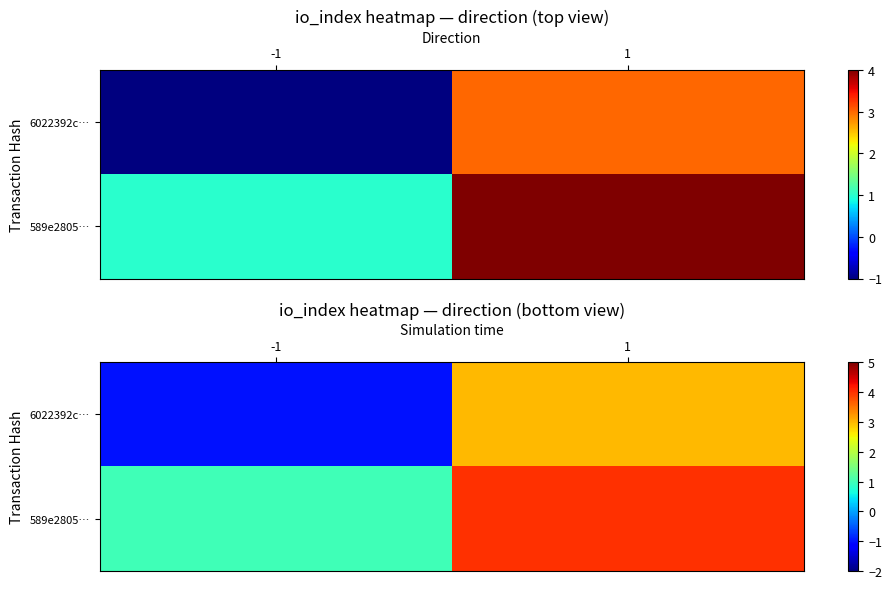

Count the 589e2805… values in the range 1 to 4.

2